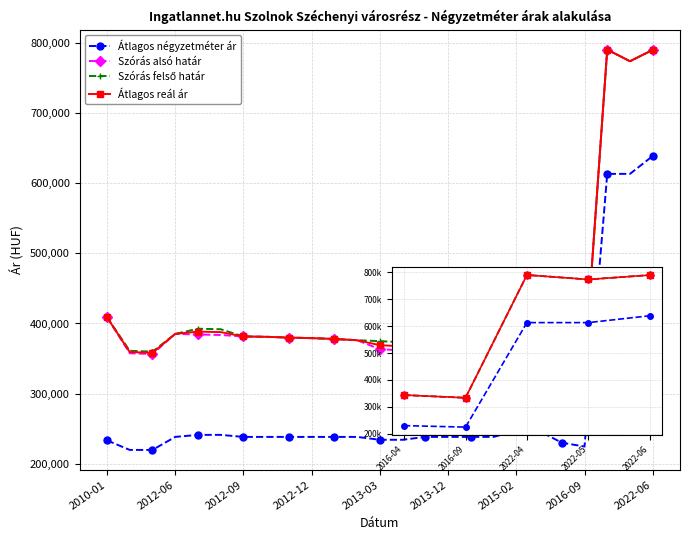

True or false: Szórás alsó határ and Átlagos négyzetméter ár cross at least once.

False